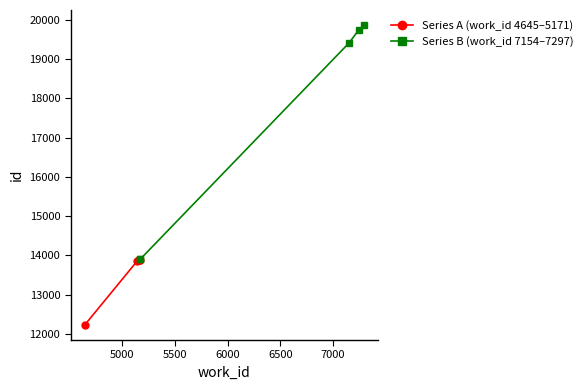

What is the value of the Series B (work_id 7154–7297) point at the 3rd from the left?

19414